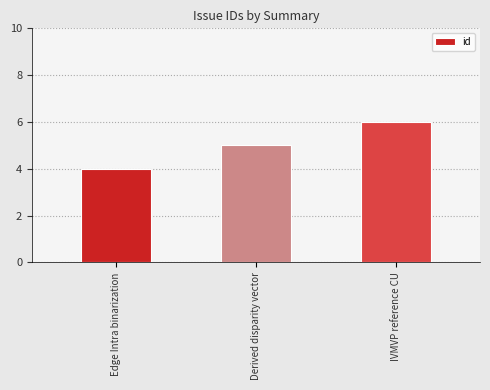

The chart shows a value of 6 at IVMVP reference CU. True or false?

True